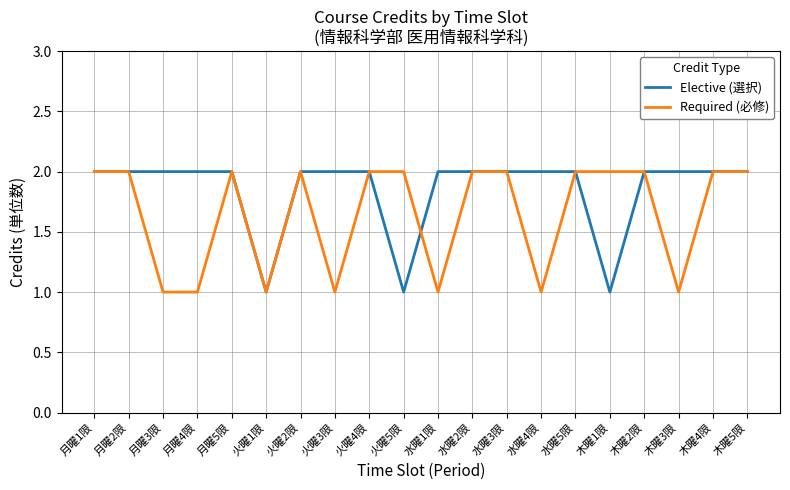

Between 月曜1限 and 水曜1限, which series saw the biggest shift?

Required (必修)